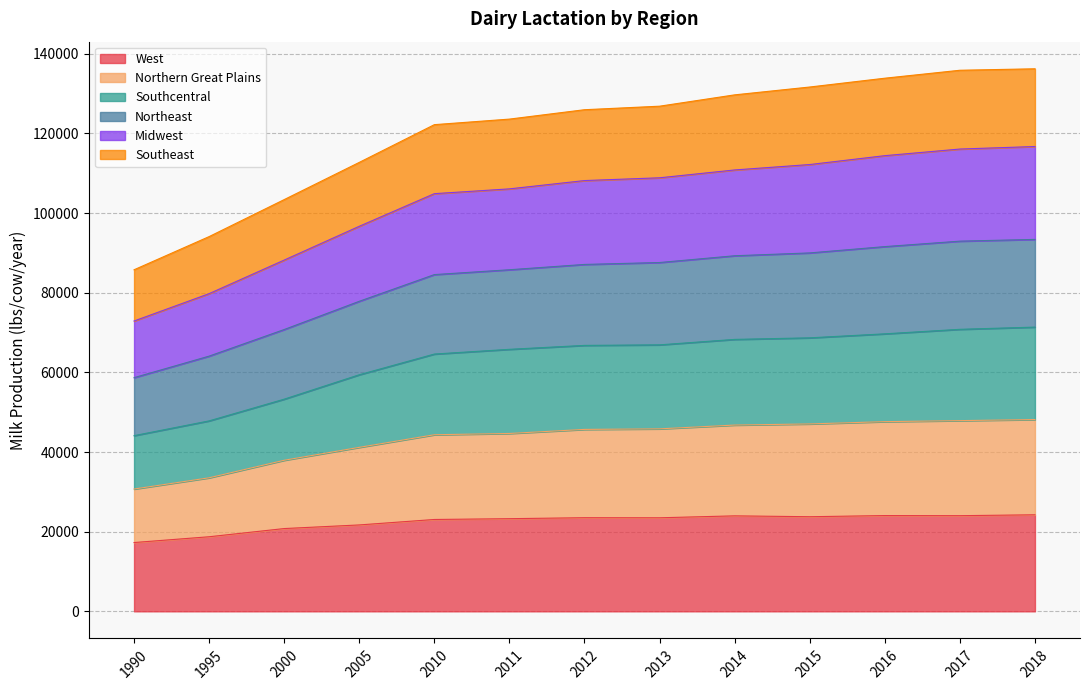

What is the total value across all series at 2005?

112744.7